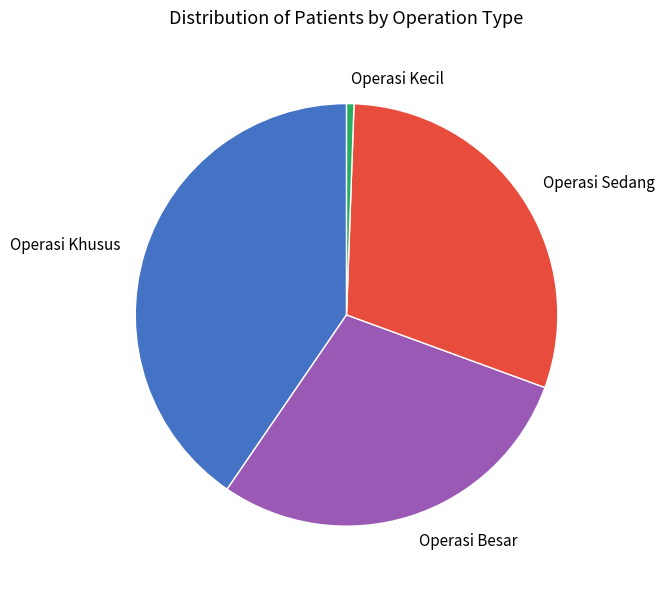

True or false: Operasi Besar accounts for 29% of the total.

True